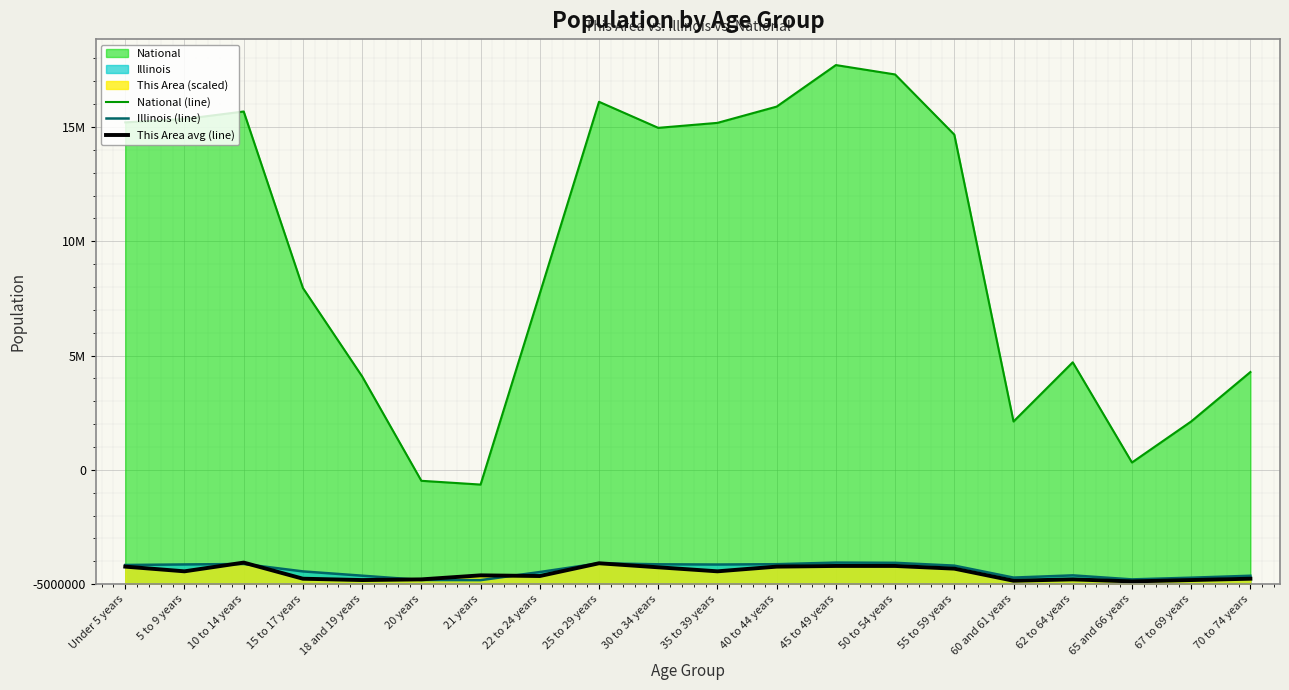

Which category has the lowest value in the Illinois (line) series?

21 years